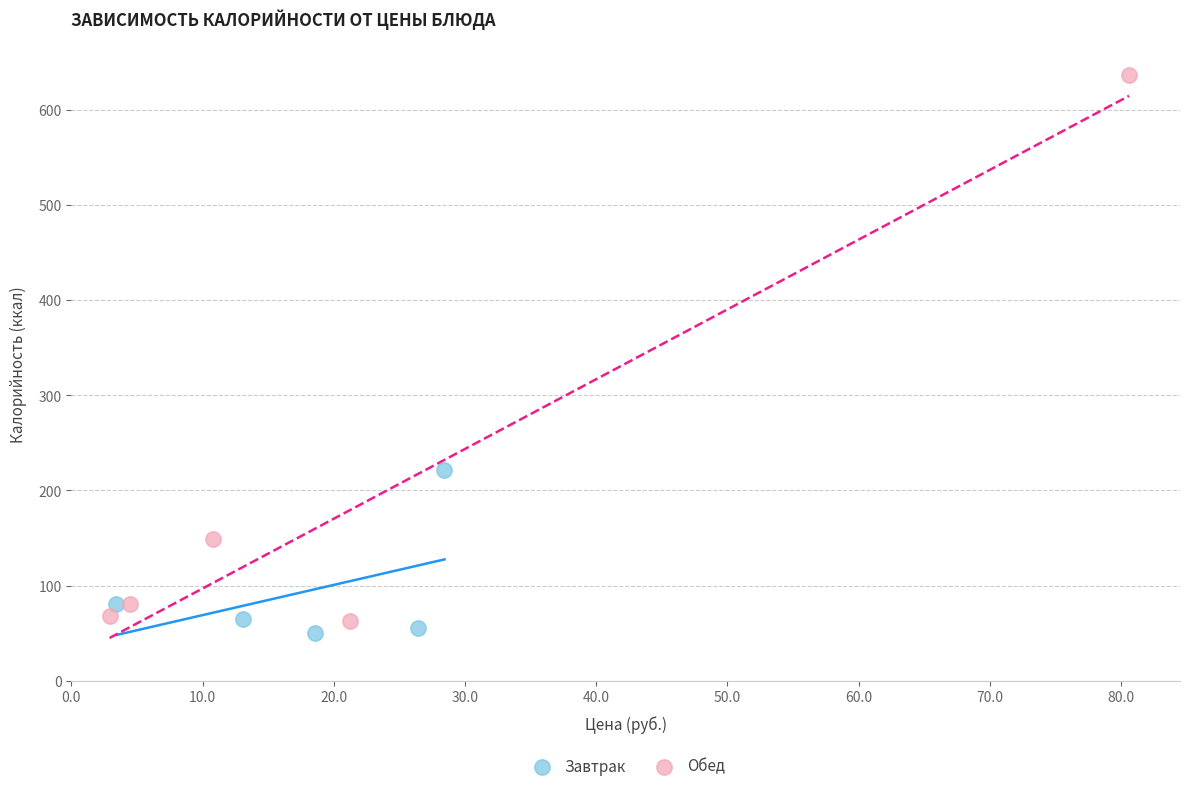

Which series contains the lowest Y value?

Завтрак